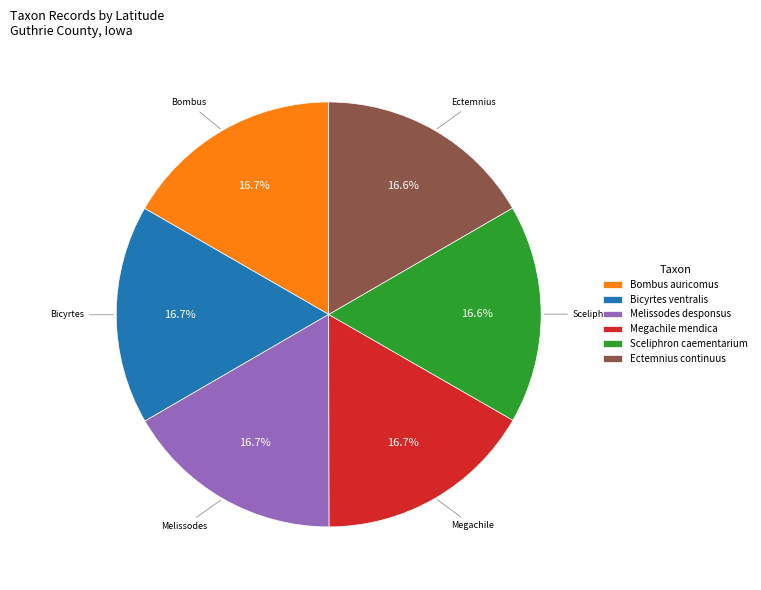

What is the ratio of the value at Melissodes desponsus to the value at Megachile mendica?

1.0